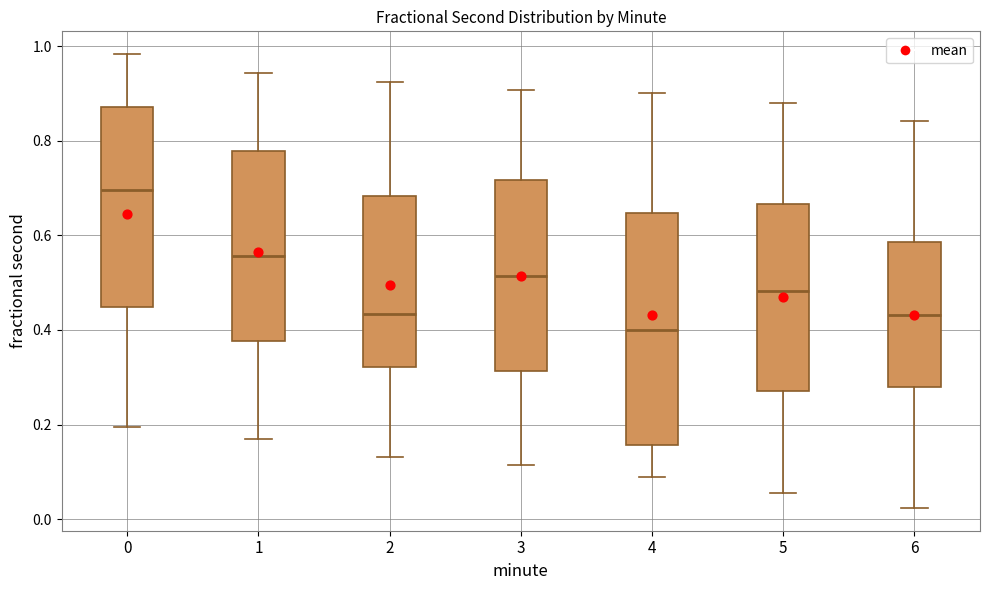

Which box has the lowest median line?

4